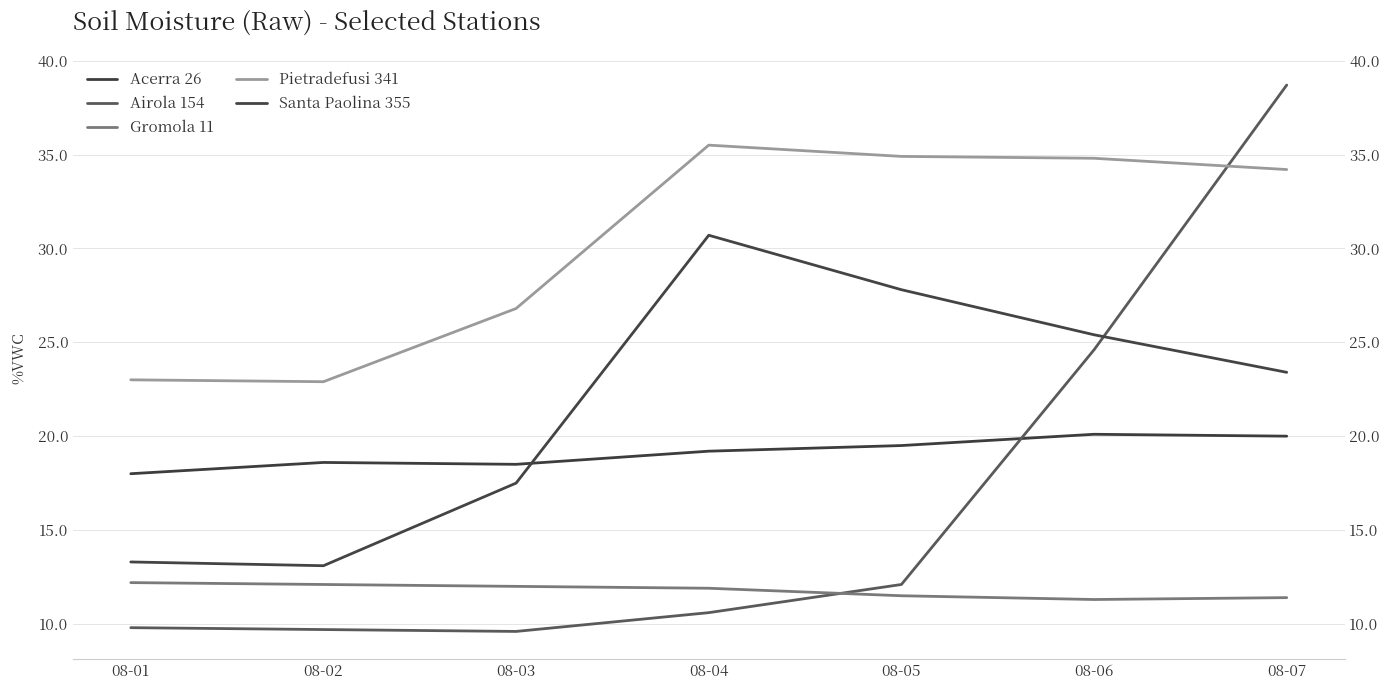

Which category has the lowest value in the Pietradefusi 341 series?

08-02